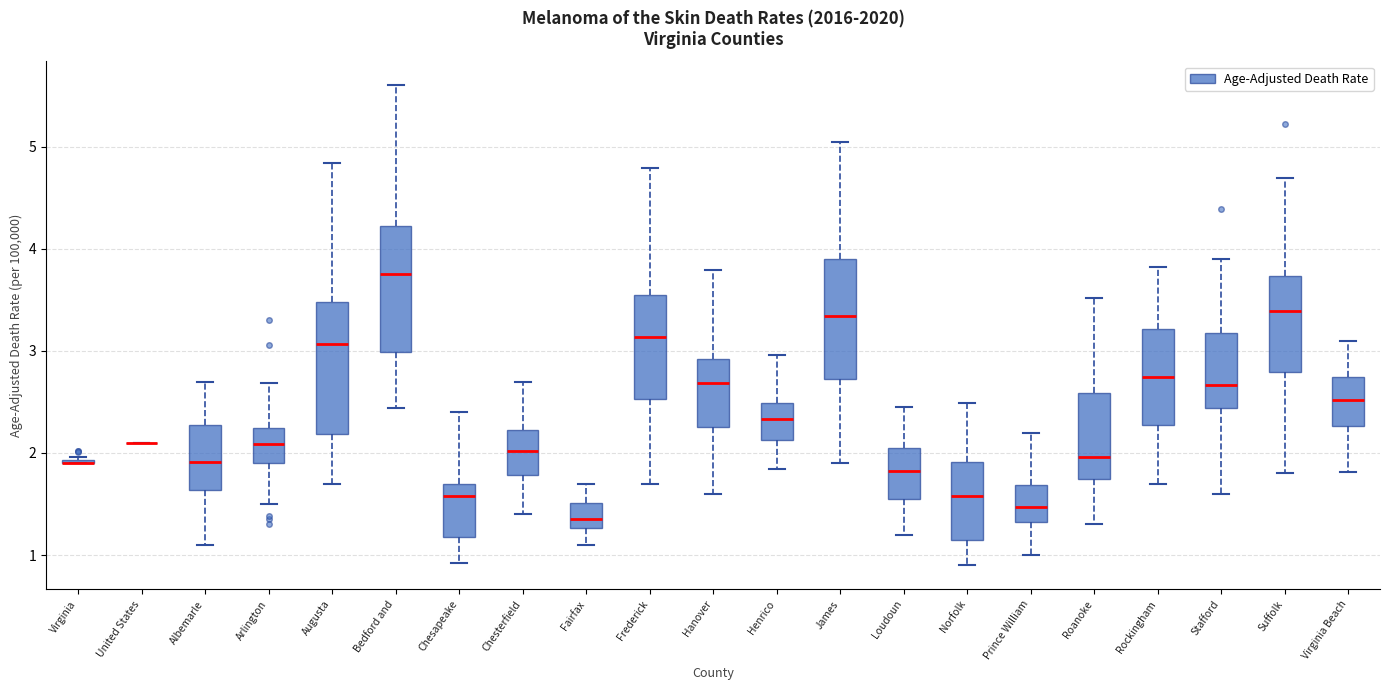

Reading left to right, read every box against the y-axis: the position of its median line, the range the box covers, and the ends of its whiskers. The values are not printed on the chart, so give them approximately, as read against the axis.

Virginia: box collapsed to a line at 1.9, whiskers 1.9 to 2.0
United States: box collapsed to a line at 2.1, whiskers 2.1 to 2.1
Albemarle: median 1.9, box 1.6 to 2.3, whiskers 1.1 to 2.7
Arlington: median 2.1, box 1.9 to 2.2, whiskers 1.5 to 2.7
Augusta: median 3.1, box 2.2 to 3.5, whiskers 1.7 to 4.8
Bedford and: median 3.8, box 3.0 to 4.2, whiskers 2.4 to 5.6
Chesapeake: median 1.6, box 1.2 to 1.7, whiskers 0.9 to 2.4
Chesterfield: median 2.0, box 1.8 to 2.2, whiskers 1.4 to 2.7
Fairfax: median 1.4, box 1.3 to 1.5, whiskers 1.1 to 1.7
Frederick: median 3.1, box 2.5 to 3.6, whiskers 1.7 to 4.8
Hanover: median 2.7, box 2.3 to 2.9, whiskers 1.6 to 3.8
Henrico: median 2.3, box 2.1 to 2.5, whiskers 1.8 to 3.0
James: median 3.3, box 2.7 to 3.9, whiskers 1.9 to 5.0
Loudoun: median 1.8, box 1.5 to 2.0, whiskers 1.2 to 2.5
Norfolk: median 1.6, box 1.2 to 1.9, whiskers 0.9 to 2.5
Prince William: median 1.5, box 1.3 to 1.7, whiskers 1.0 to 2.2
Roanoke: median 2.0, box 1.7 to 2.6, whiskers 1.3 to 3.5
Rockingham: median 2.7, box 2.3 to 3.2, whiskers 1.7 to 3.8
Stafford: median 2.7, box 2.4 to 3.2, whiskers 1.6 to 3.9
Suffolk: median 3.4, box 2.8 to 3.7, whiskers 1.8 to 4.7
Virginia Beach: median 2.5, box 2.3 to 2.7, whiskers 1.8 to 3.1